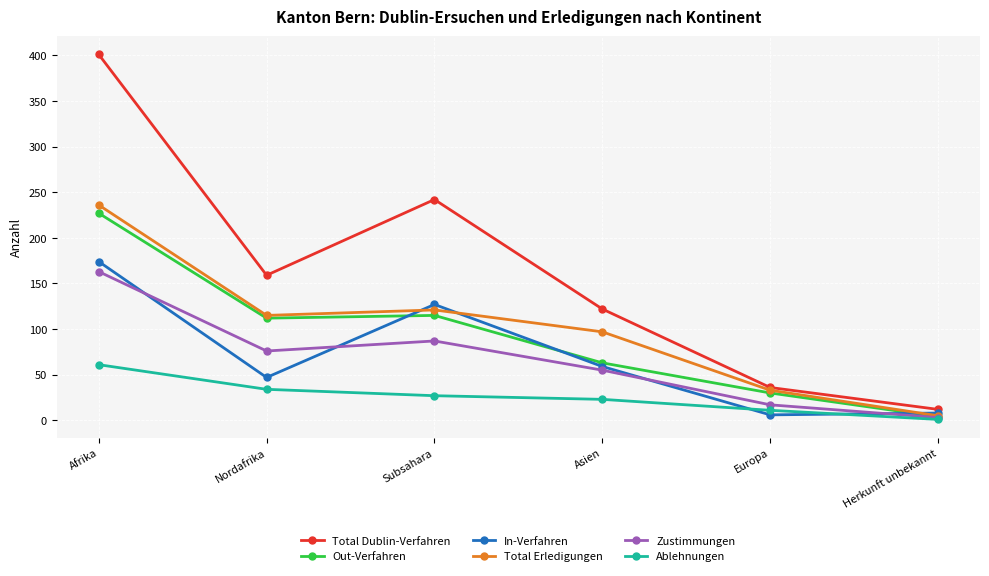

At which label does Ablehnungen reach its peak?

Afrika